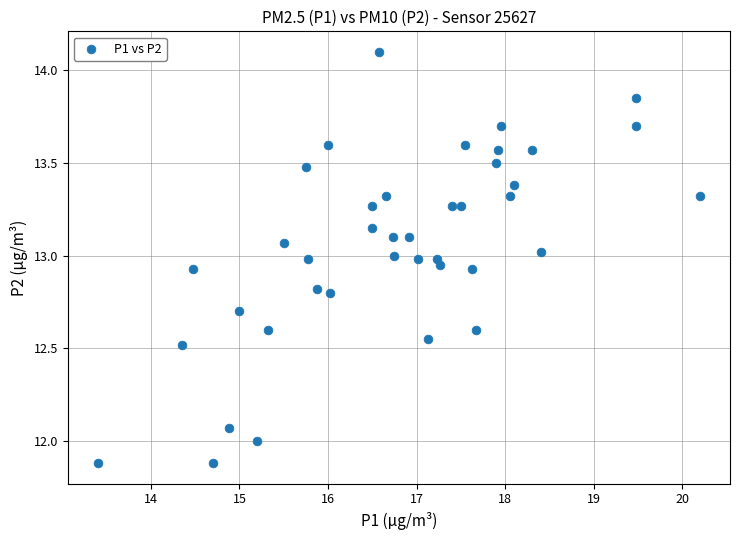

What is the range of X values (max minus min)?

6.8